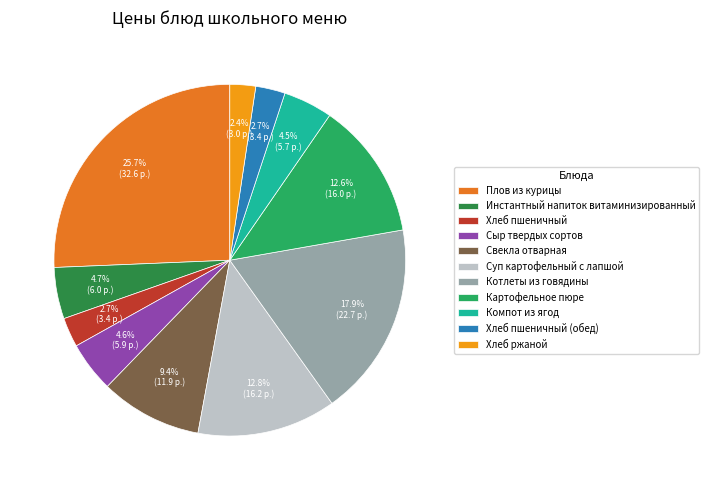

Which slice is the largest?

Плов из курицы